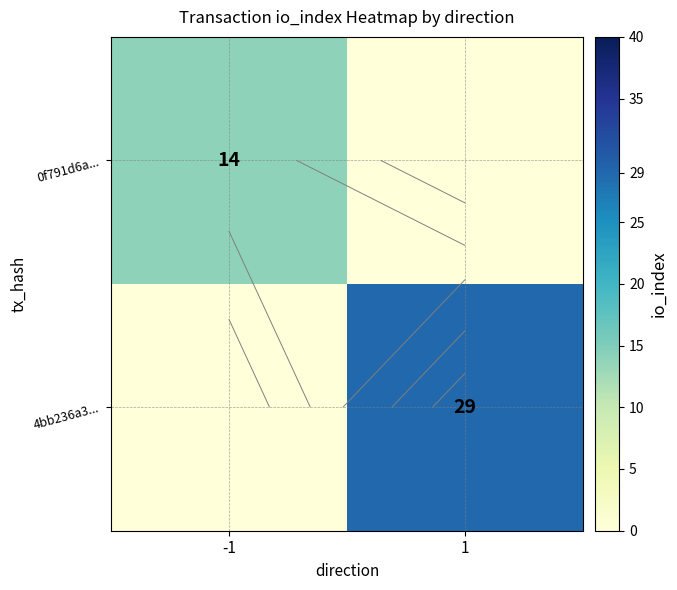

Which series changed the most between -1 and 1?

4bb236a3...